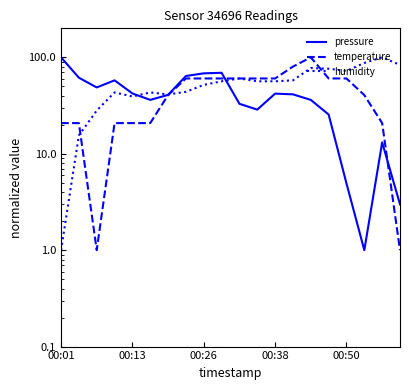

What is the average value of the pressure series?

40.9